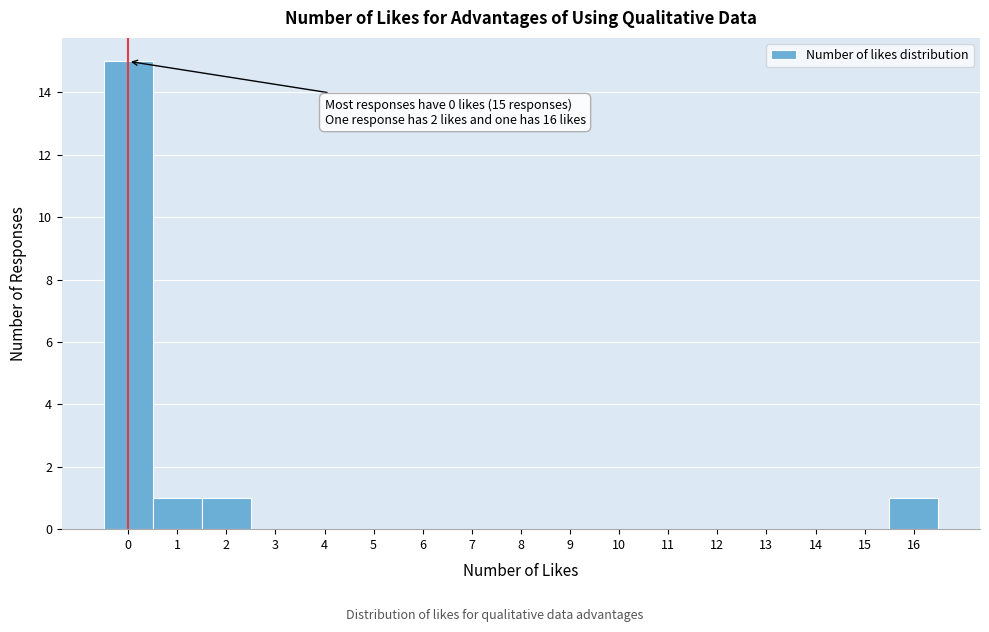

Over which range of the x-axis is the bar tallest?

-0.5 to 0.5